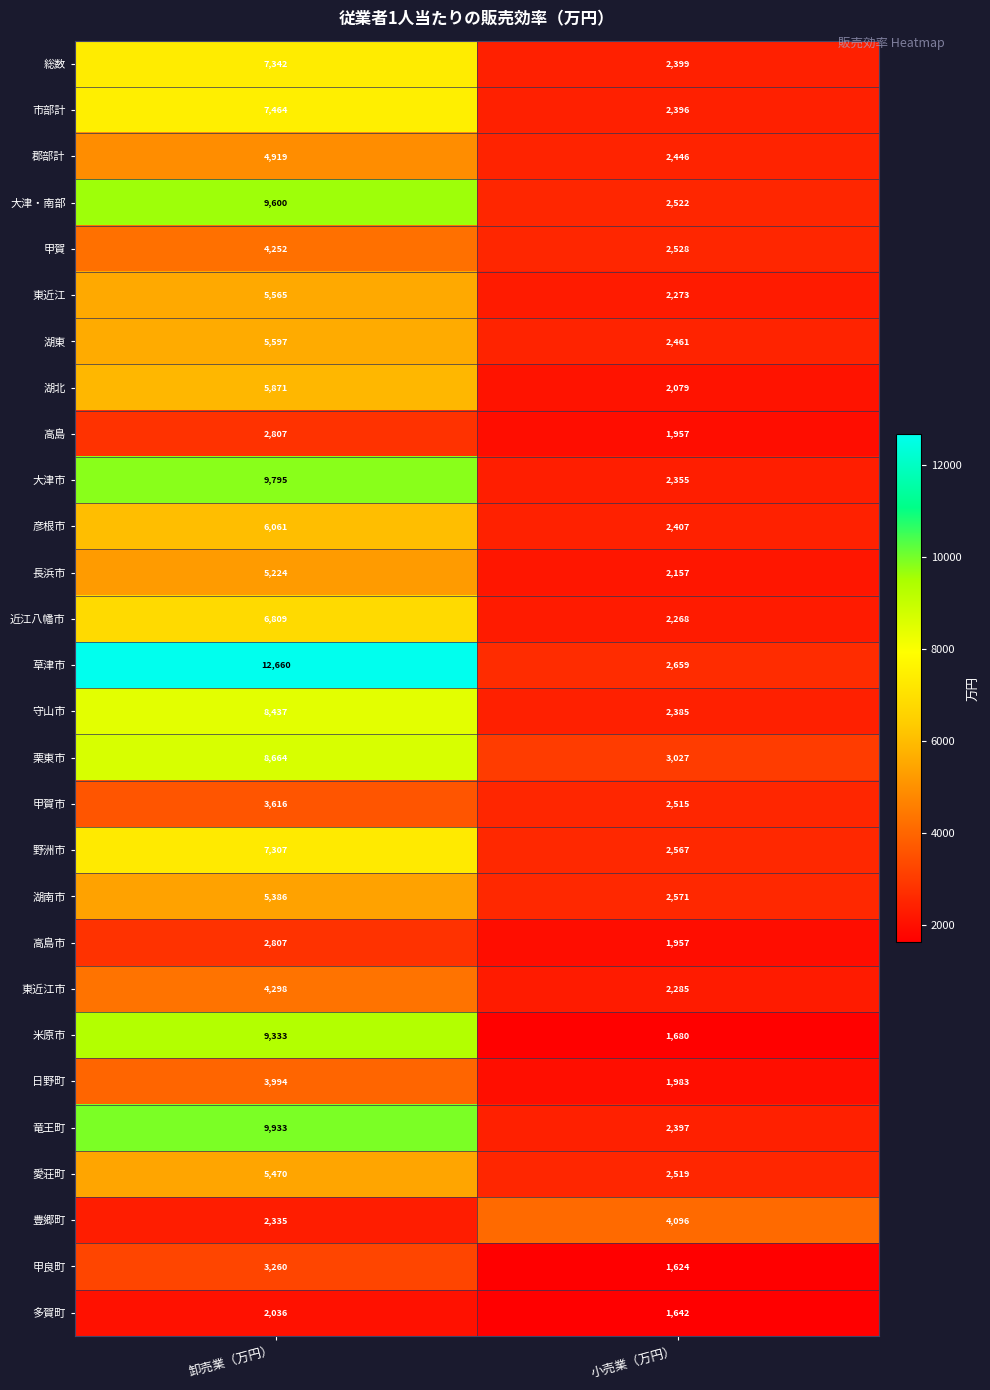

List the labels in order of 市部計 value, largest first.

卸売業（万円）, 小売業（万円）